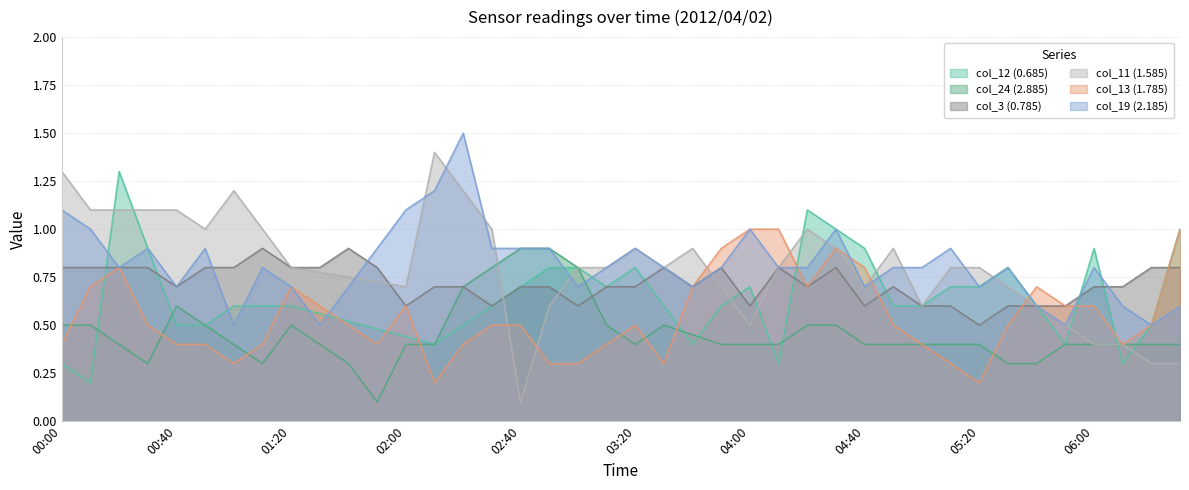

What is the highest value of the col_13 series?

1.0